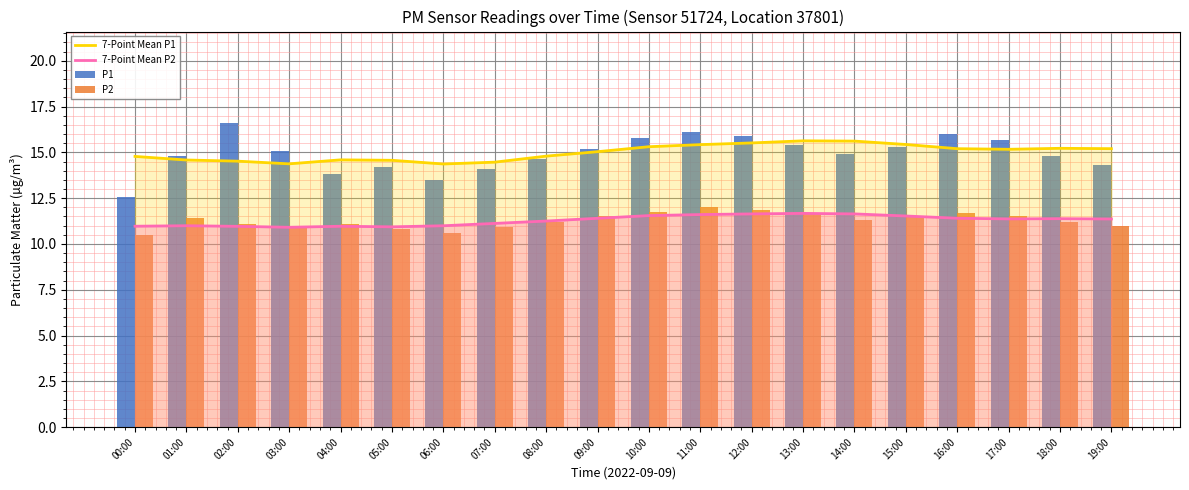

What value does the P2 series have at 05:00?

10.8